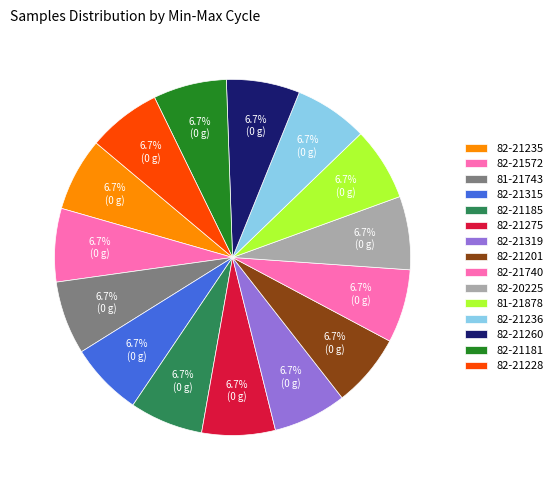

To the nearest percent, what percentage of the pie is 82-21185?

7%